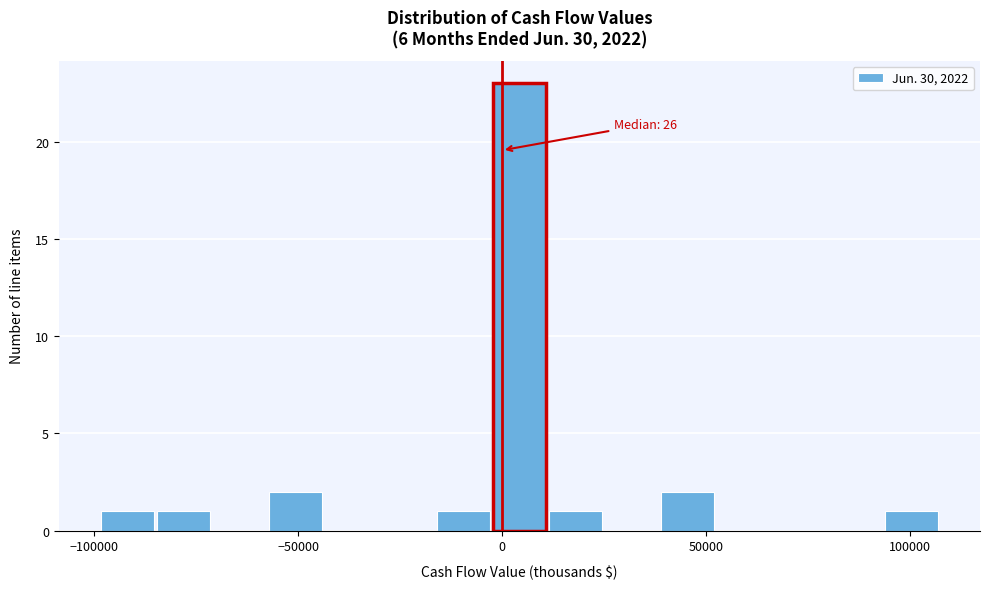

Around what value on the x-axis is the tallest bar? Give the approximate position of its centre, as read against the axis.

5000